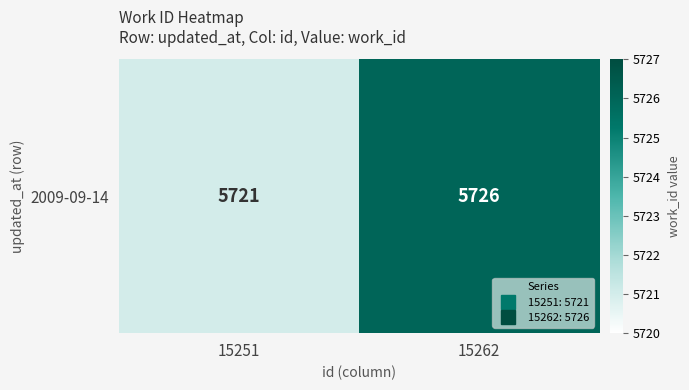

How many values are below 5726?

1